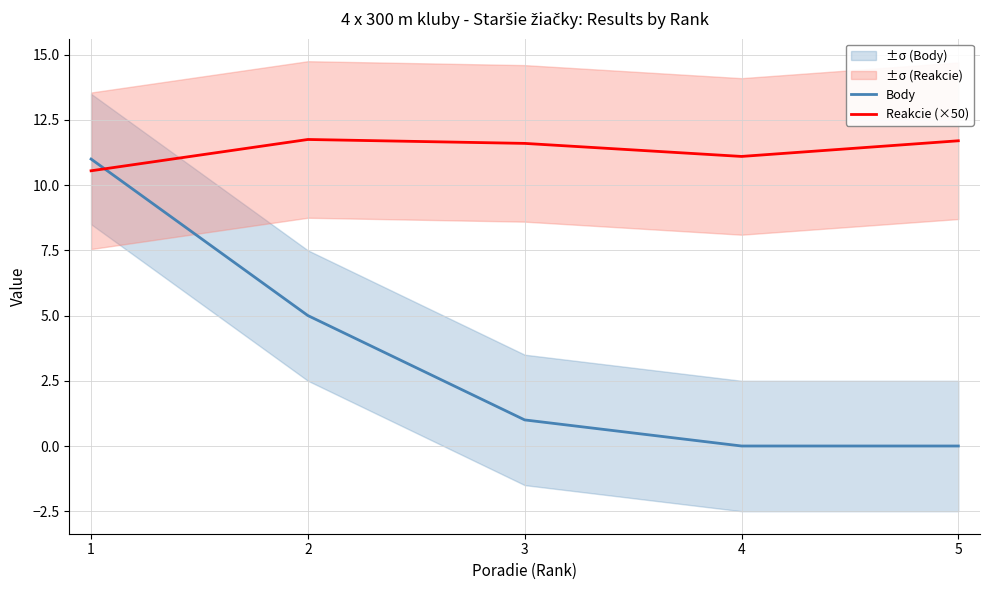

At which label does Body first exceed 1?

1